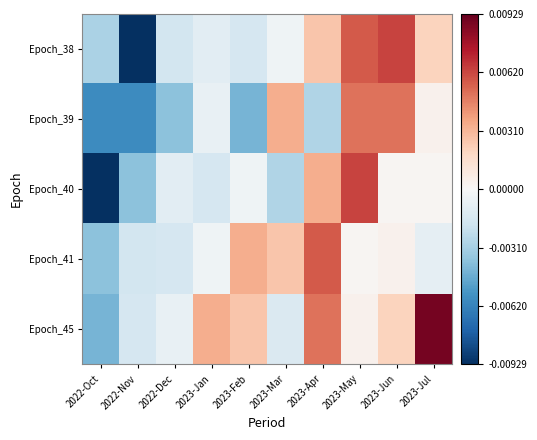

At which category is the sum across all series the highest?

2023-May